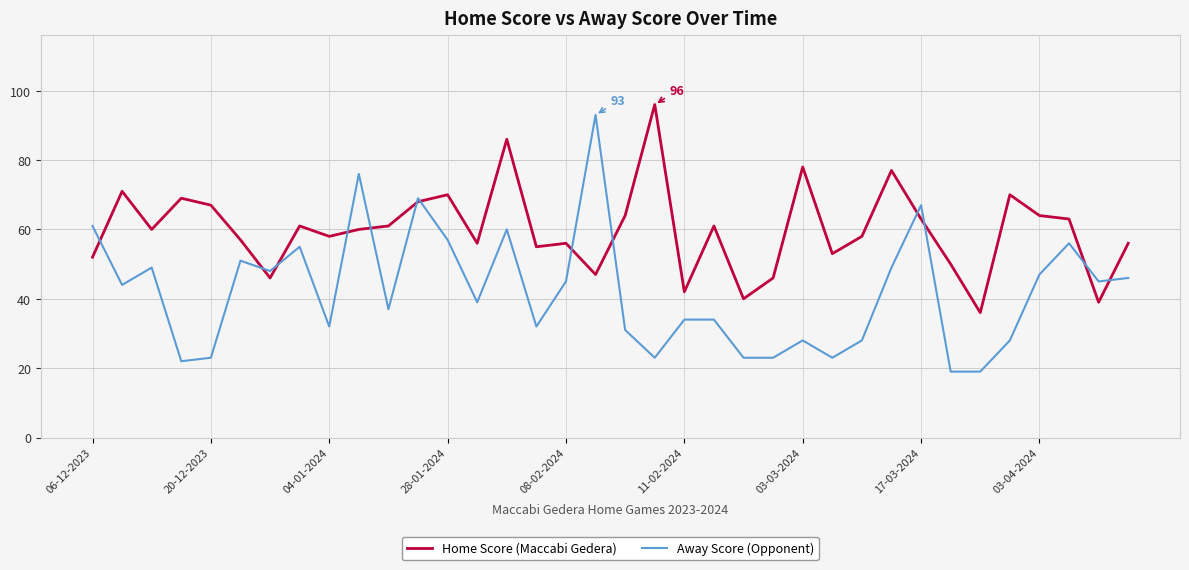

Reading left to right, extract all data points from this chart.

Home Score (Maccabi Gedera): 52	71	60	69	67	57	46	61	58	60	61	68	70	56	86	55	56	47	64	96	42	61	40	46	78	53	58	77	63	50	36	70	64	63	39	56
Away Score (Opponent): 61	44	49	22	23	51	48	55	32	76	37	69	57	39	60	32	45	93	31	23	34	34	23	23	28	23	28	49	67	19	19	28	47	56	45	46